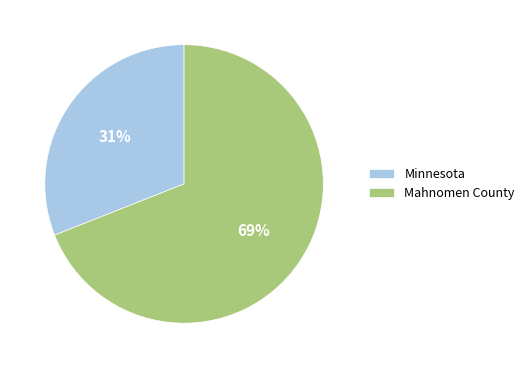

What is the majority slice?

Mahnomen County